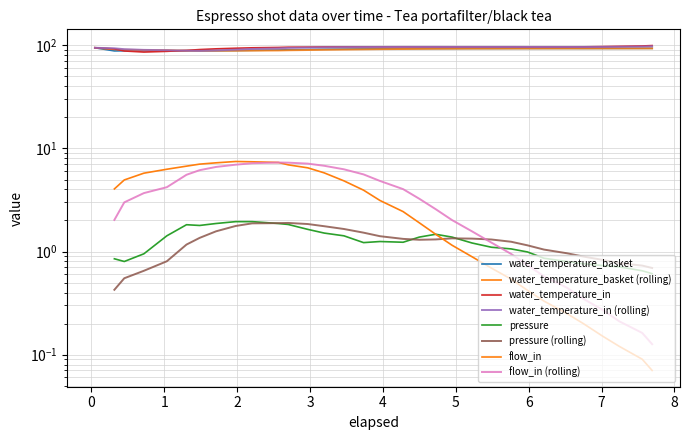

True or false: flow_in has more than 2 interior local peaks.

False